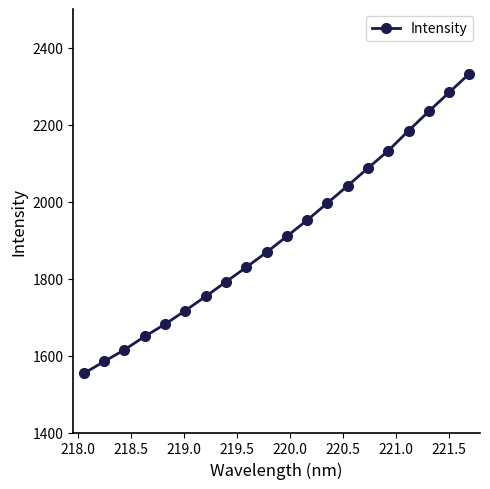

How many values exceed 1909?

10